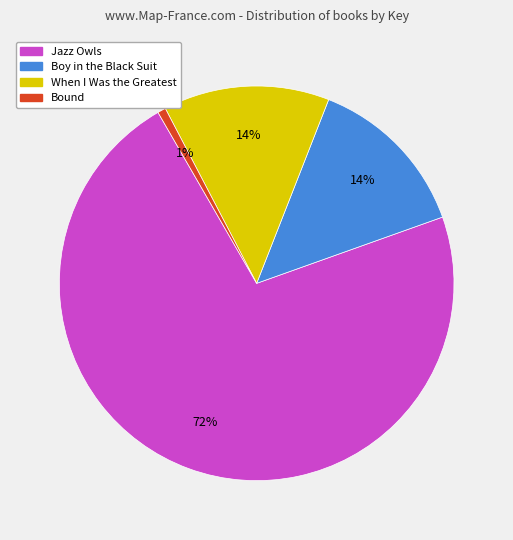

Is the sum of When I Was the Greatest and Jazz Owls greater than half?

Yes